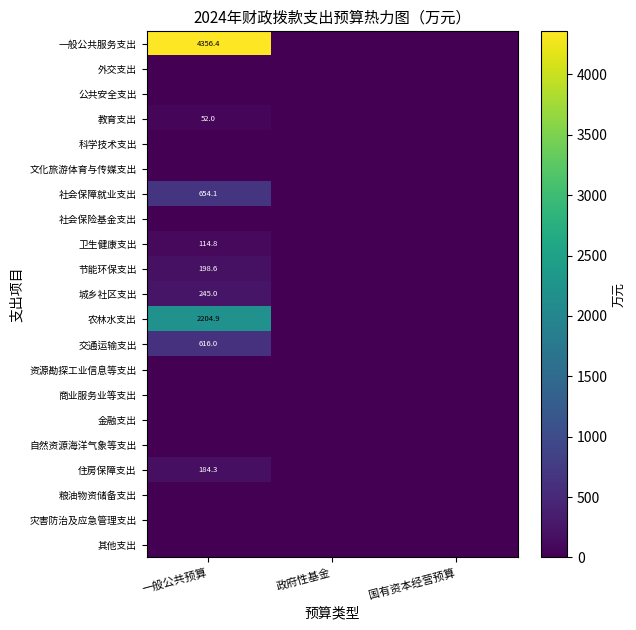

The value of 节能环保支出 at 一般公共预算 is 283.4. True or false?

False